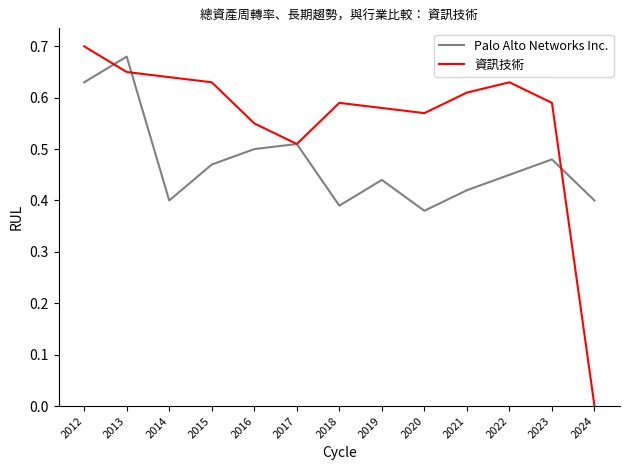

The value of Palo Alto Networks Inc. at 2022 is 0.5. True or false?

True